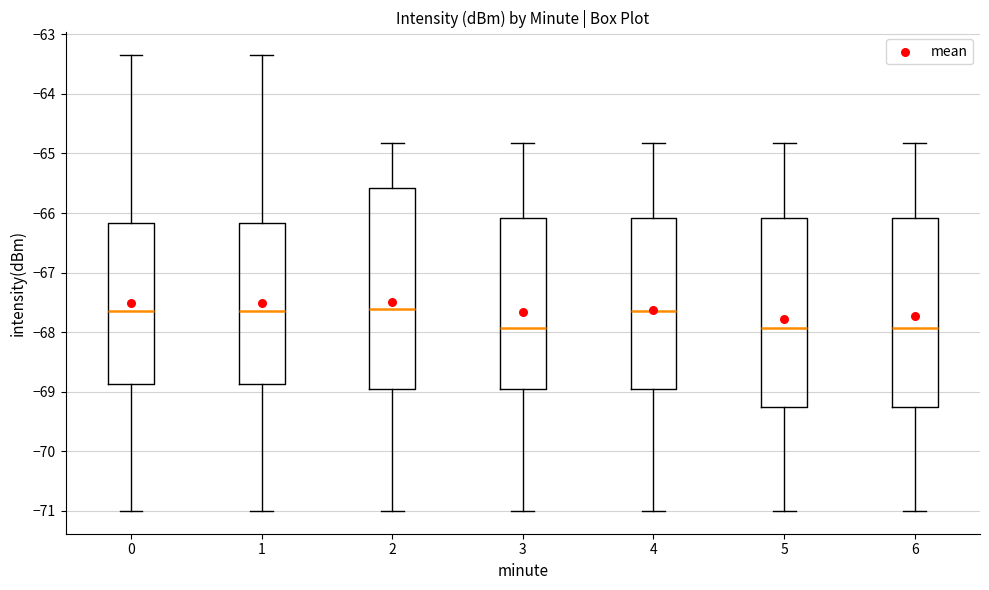

Reading left to right, transcribe this box plot: for each box, give where its median line is, the range the box spans, and where its two whiskers end, as read against the y-axis. The values are not printed on the chart, so give them approximately, as read against the axis.

0: median -67.6, box -68.9 to -66.2, whiskers -71.0 to -63.3
1: median -67.6, box -68.9 to -66.2, whiskers -71.0 to -63.3
2: median -67.6, box -69.0 to -65.6, whiskers -71.0 to -64.8
3: median -67.9, box -69.0 to -66.1, whiskers -71.0 to -64.8
4: median -67.6, box -69.0 to -66.1, whiskers -71.0 to -64.8
5: median -67.9, box -69.2 to -66.1, whiskers -71.0 to -64.8
6: median -67.9, box -69.2 to -66.1, whiskers -71.0 to -64.8